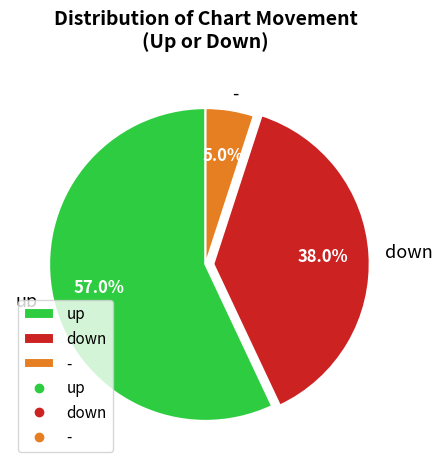

To the nearest percent, what is the average slice percentage?

33%